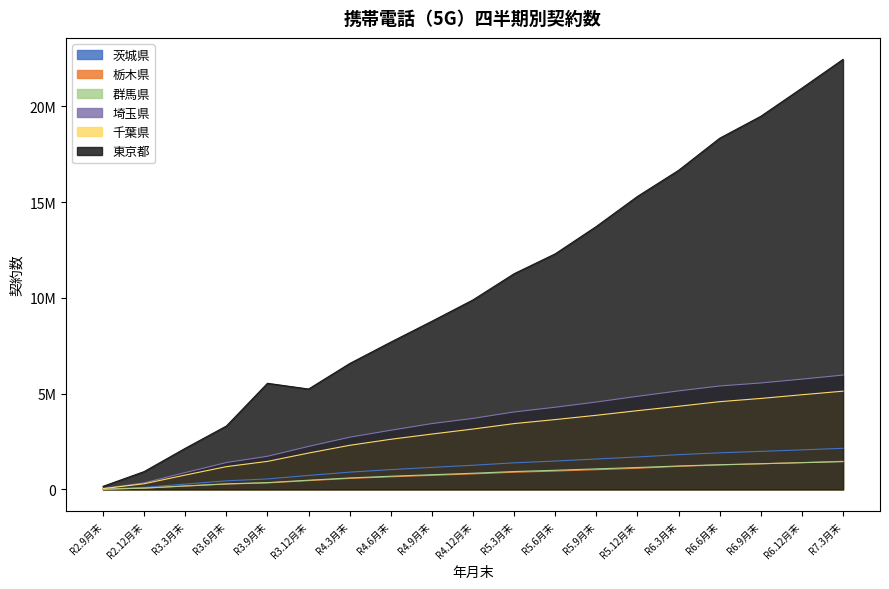

What position from the right is R5.12月末?

6